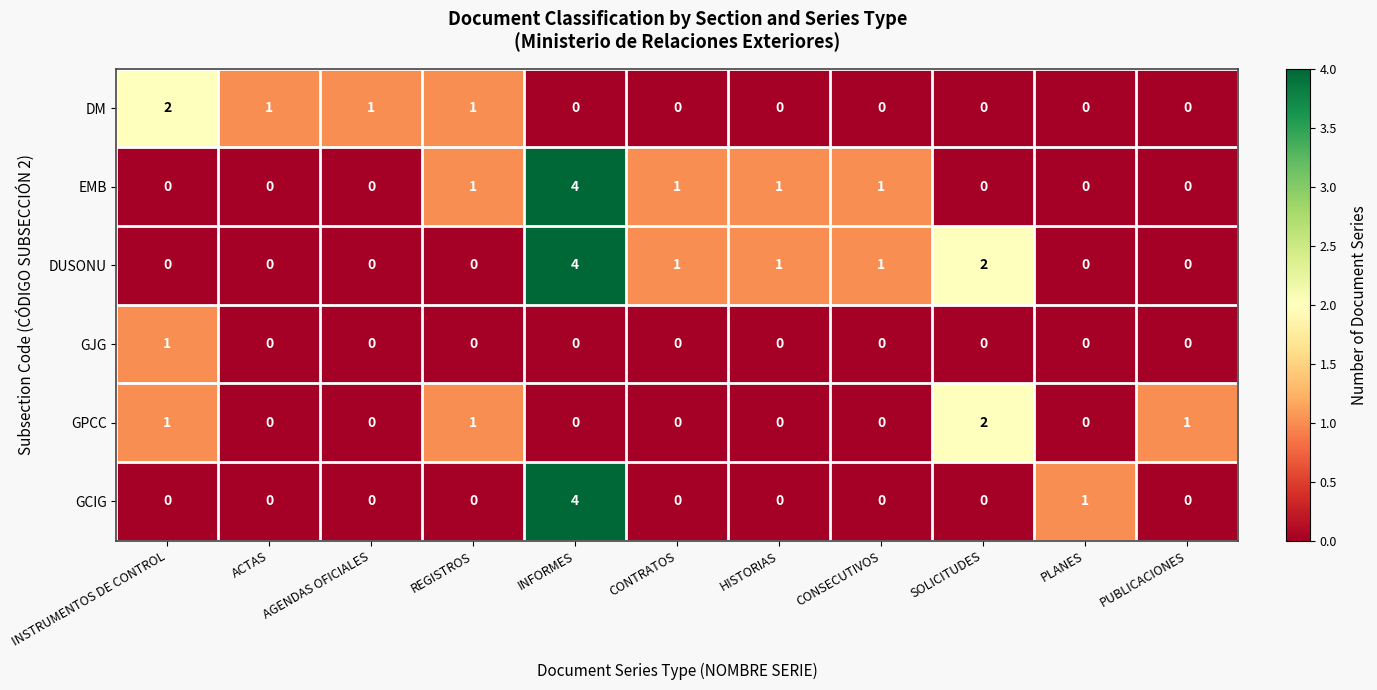

What is the total value across all series at INFORMES?

12